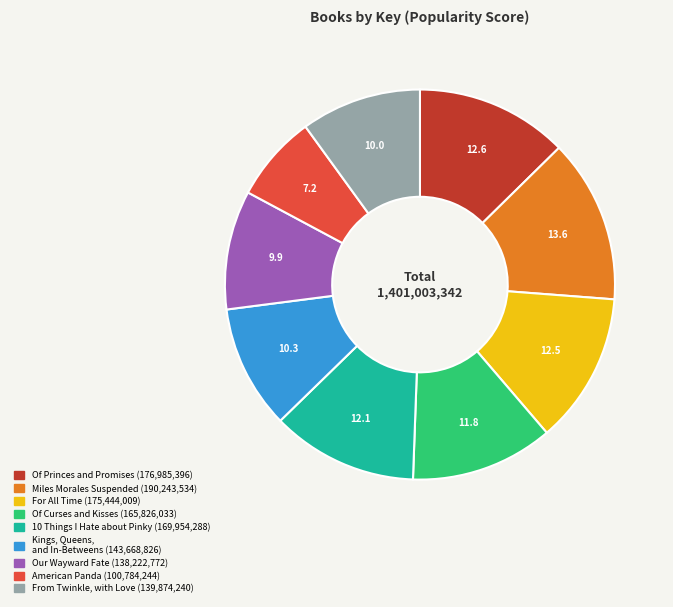

Do For All Time and Of Princes and Promises together represent more than half of the pie?

No